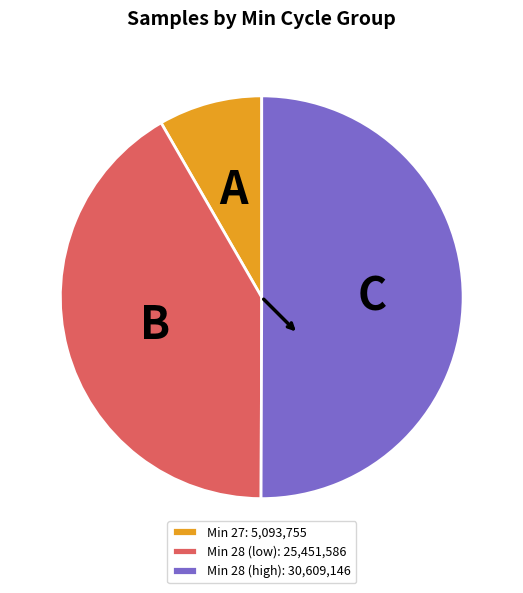

Does Min 28 (low): 25,451,586 account for over 50% of the chart?

No